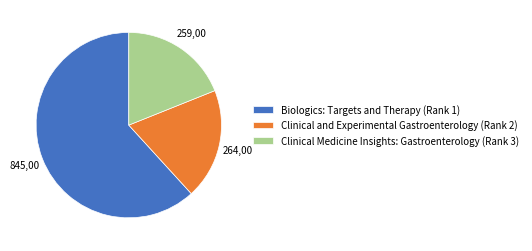

What is the largest slice in the pie chart?

Biologics: Targets and Therapy (Rank 1)